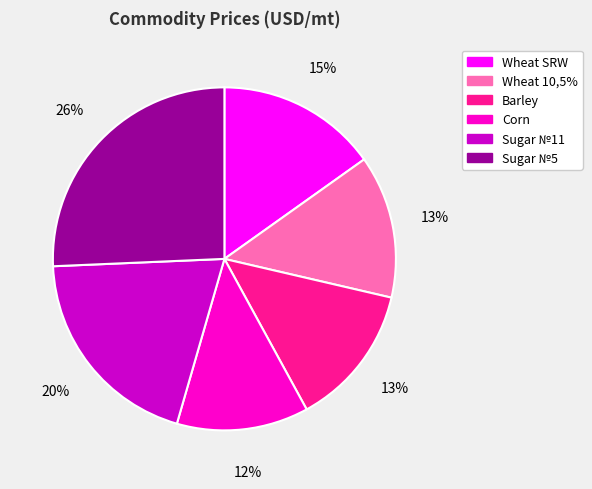

Is the sum of Wheat 10,5% and Barley greater than half?

No